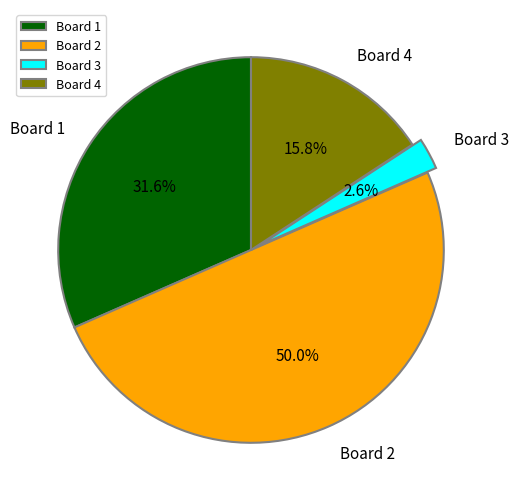

What is the smallest slice in the pie chart?

Board 3